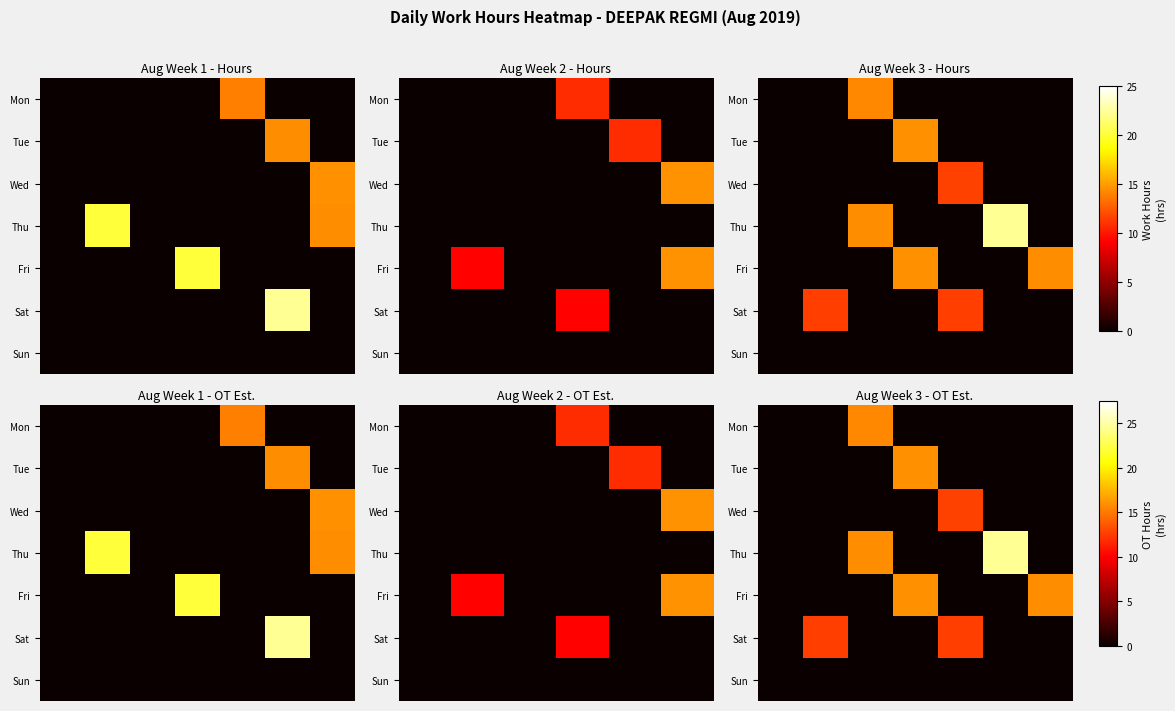

At how many categories does at least one series exceed 17?

1